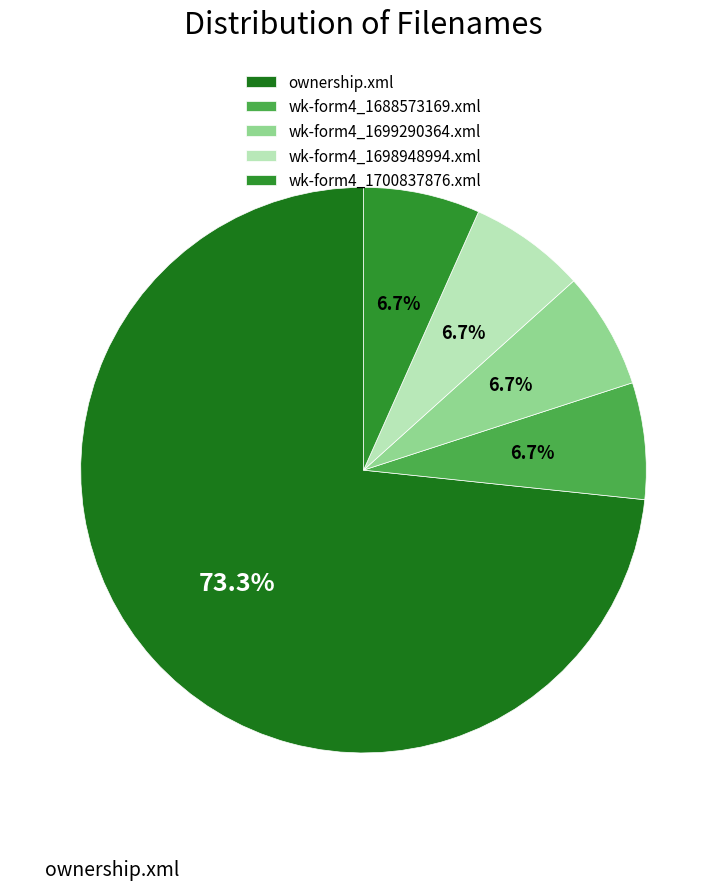

What is the majority slice?

ownership.xml